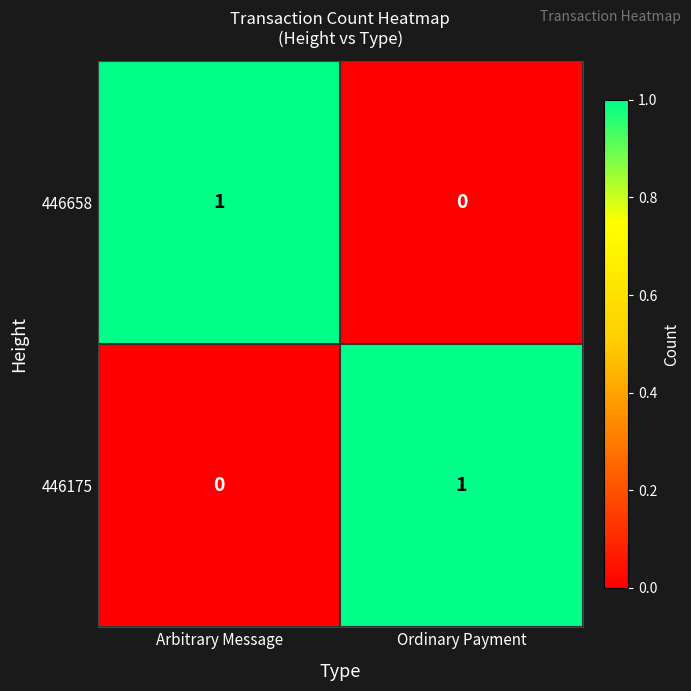

Count the number of categories in the chart.

2